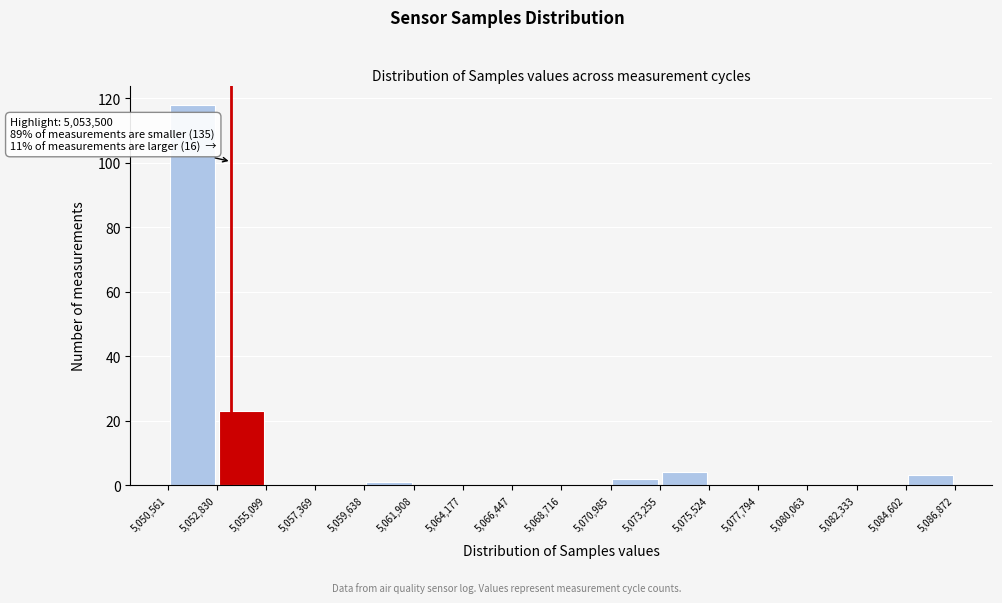

Over which range of the x-axis is the bar tallest?

5,050,561 to 5,052,830